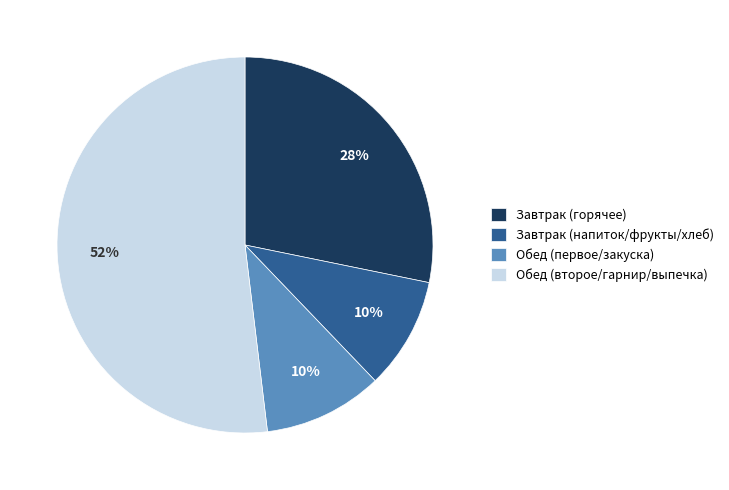

Which category has the biggest portion of the pie?

Обед (второе/гарнир/выпечка)